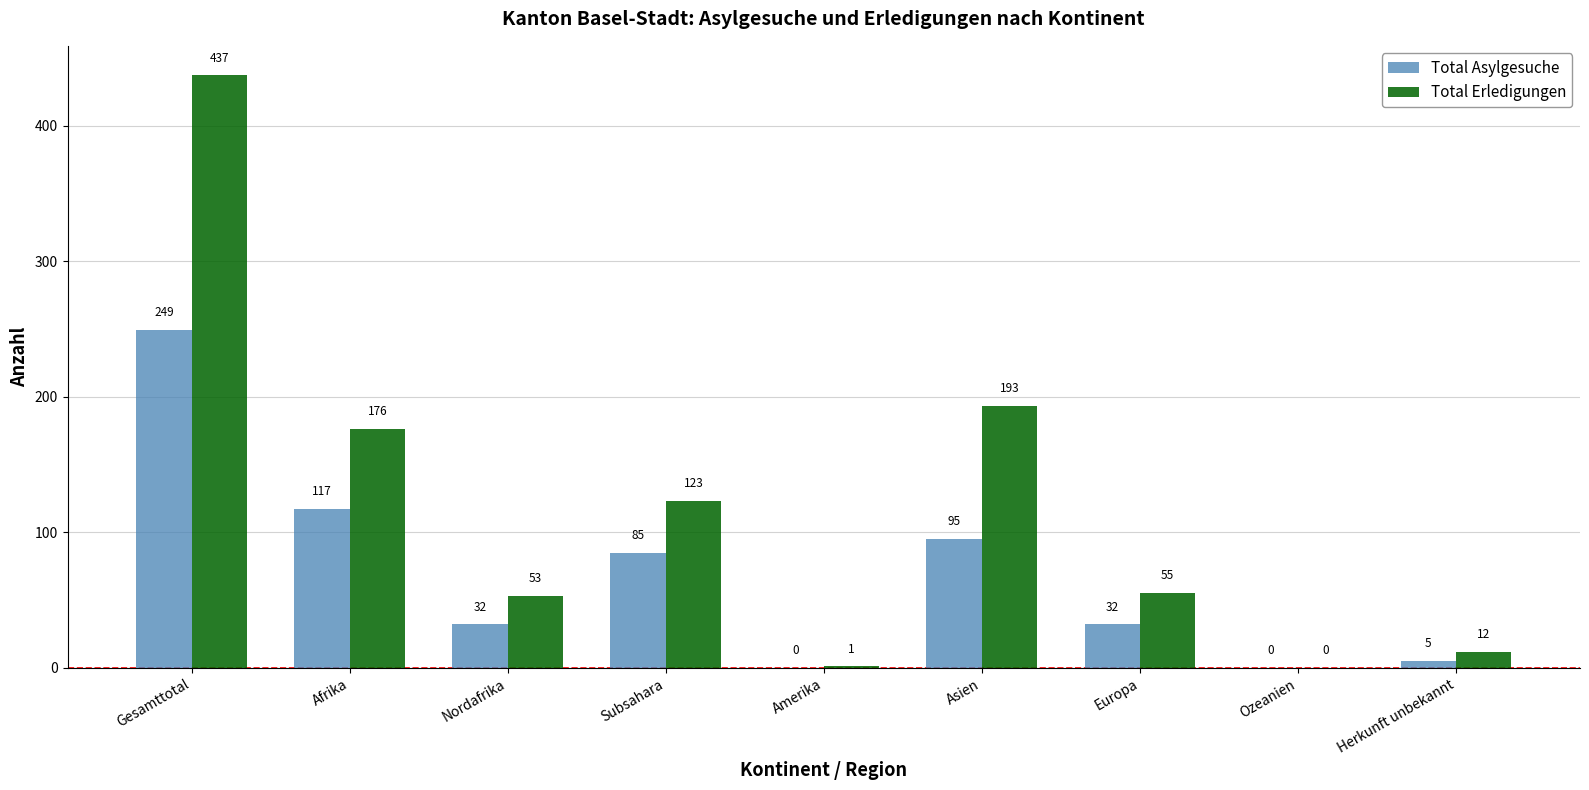

What value does the Total Erledigungen series have at Gesamttotal, to the nearest 10?

440